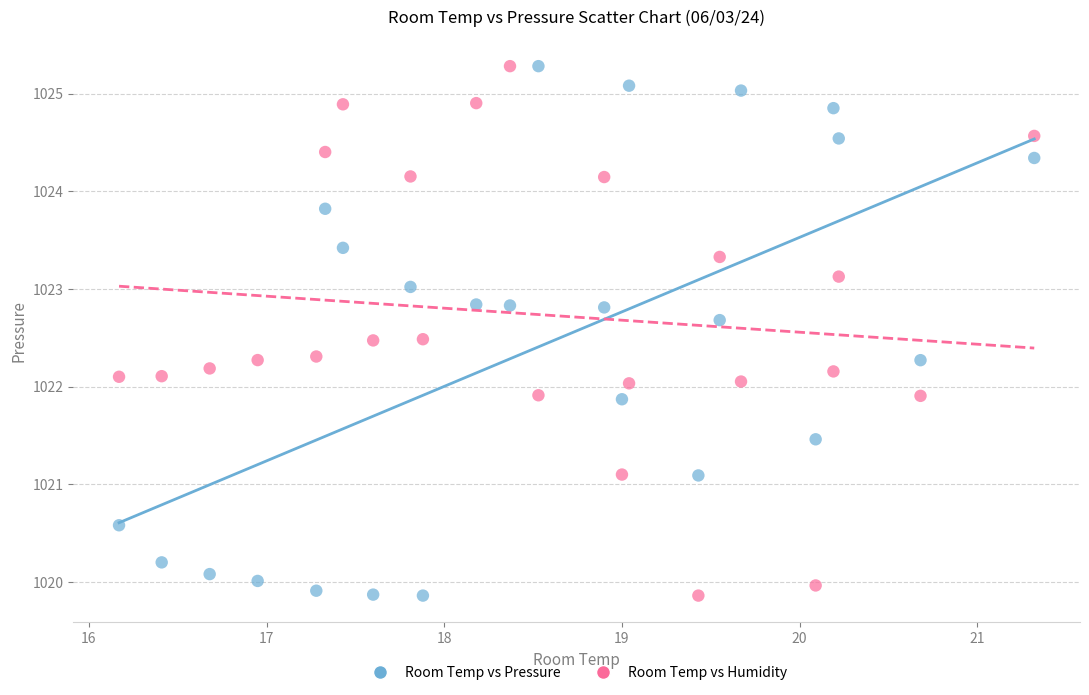

Across all data points, what is the range of X values (max minus min)?

5.1